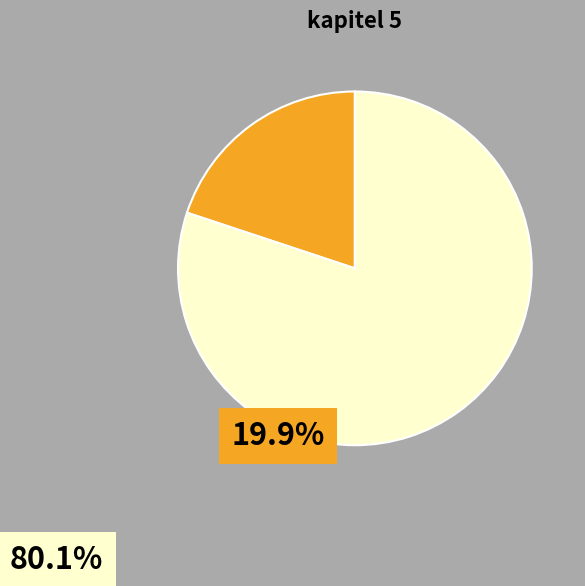

Is there a majority slice in this chart?

Yes